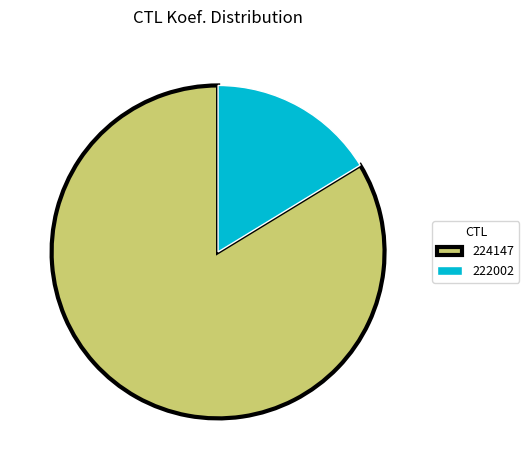

True or false: 222002 accounts for 16% of the total.

True